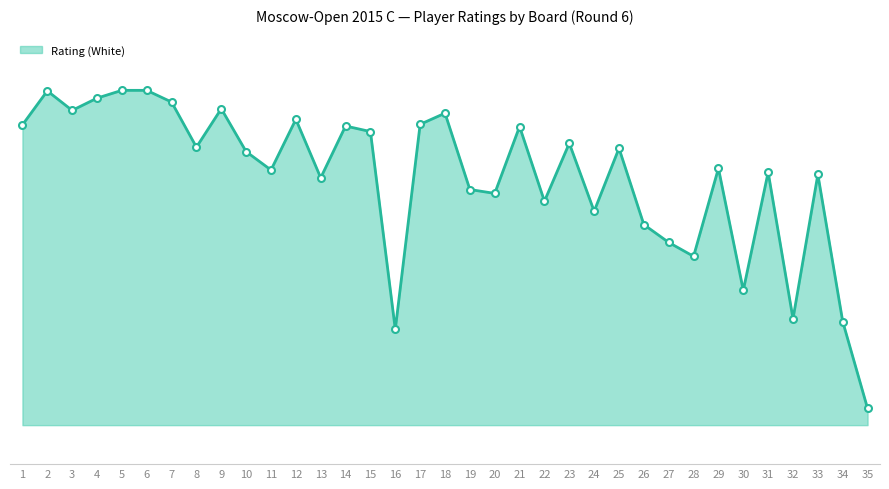

Where does the data first go above 2188?

1